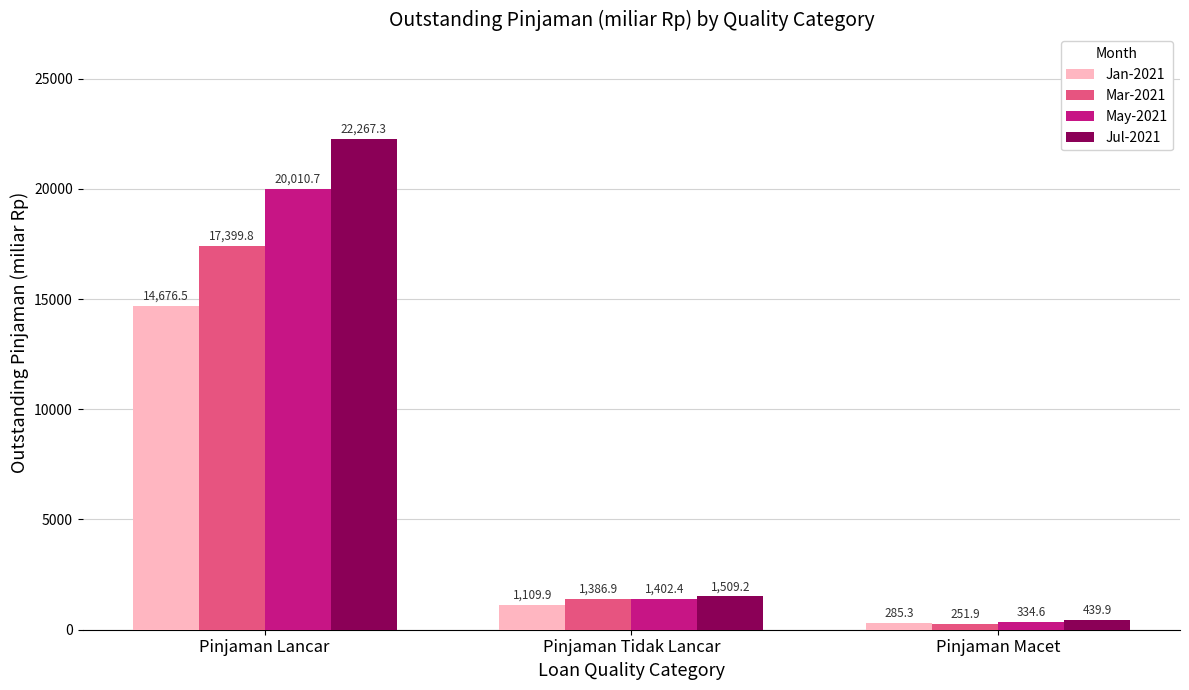

What is the total value across all series at Pinjaman Lancar?

74354.4